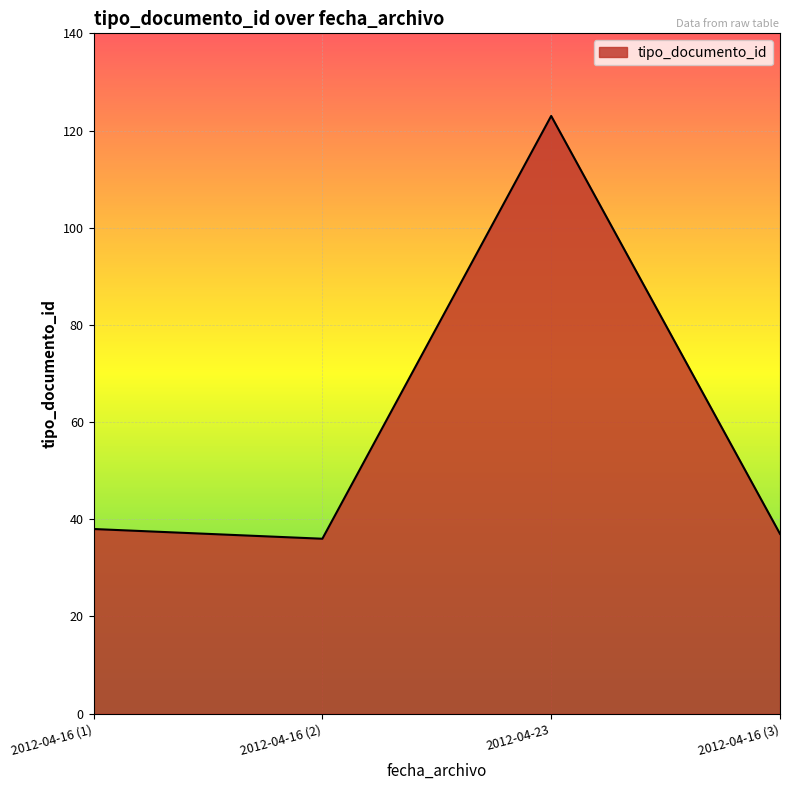

What is the difference between the maximum and minimum values?

87